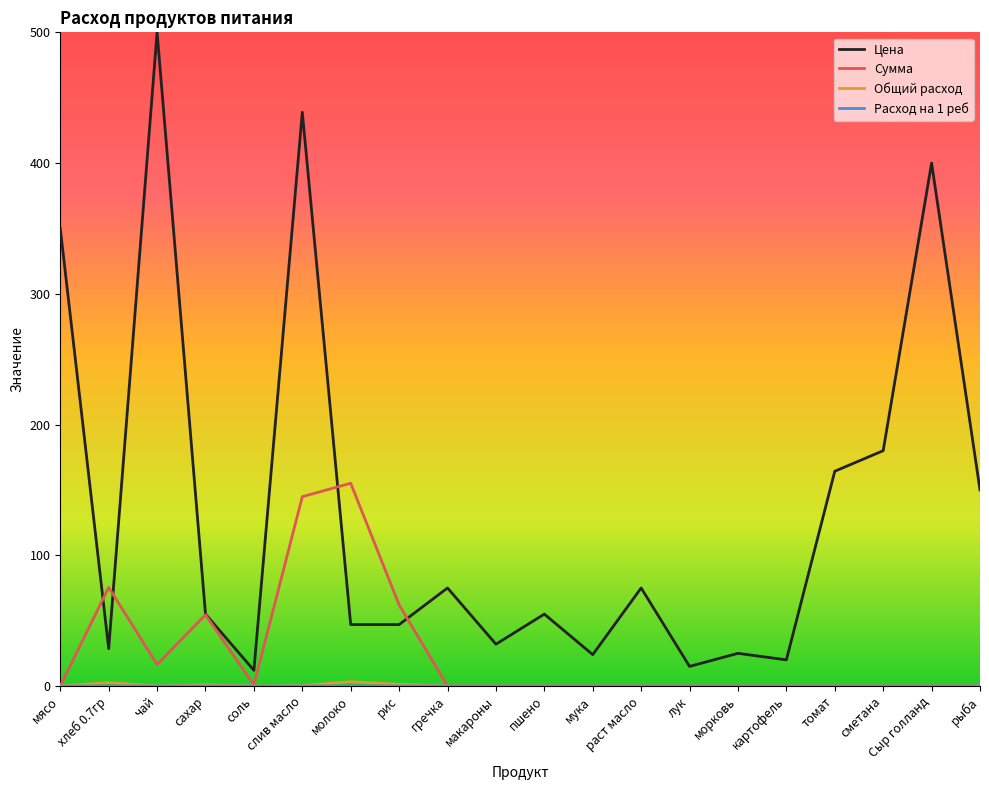

Which series has the largest total across all categories?

Цена